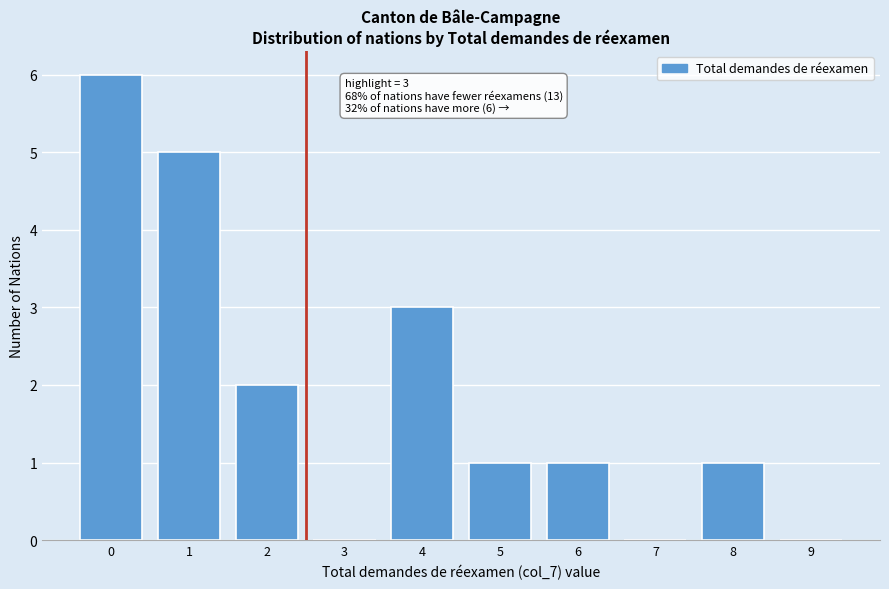

Reading left to right, transcribe all the data shown in this chart.

0=6	1=5	2=2	3=0	4=3	5=1	6=1	7=0	8=1	9=0